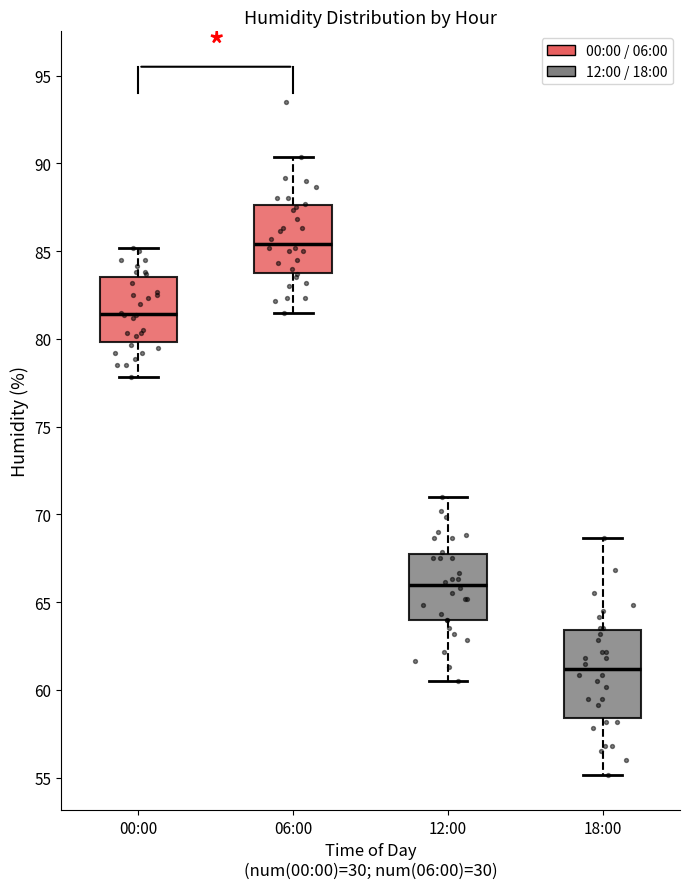

Where does the lower whisker of the box for 12:00 end on the y-axis? The values are not printed on the chart, so give them approximately, as read against the axis.

60.5